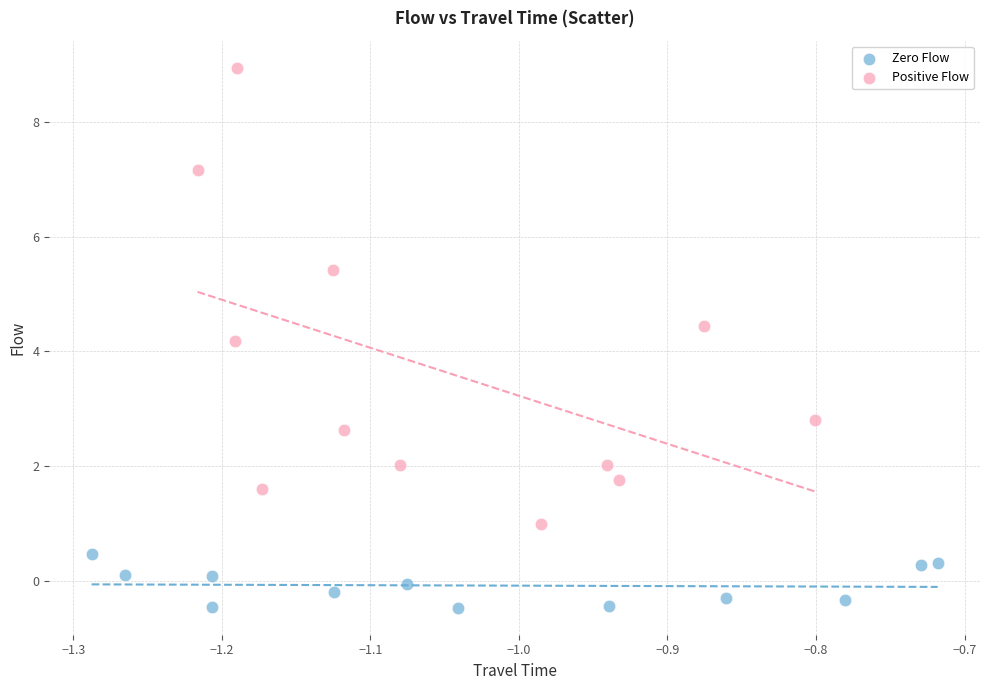

Which series contains the highest Y value?

Positive Flow